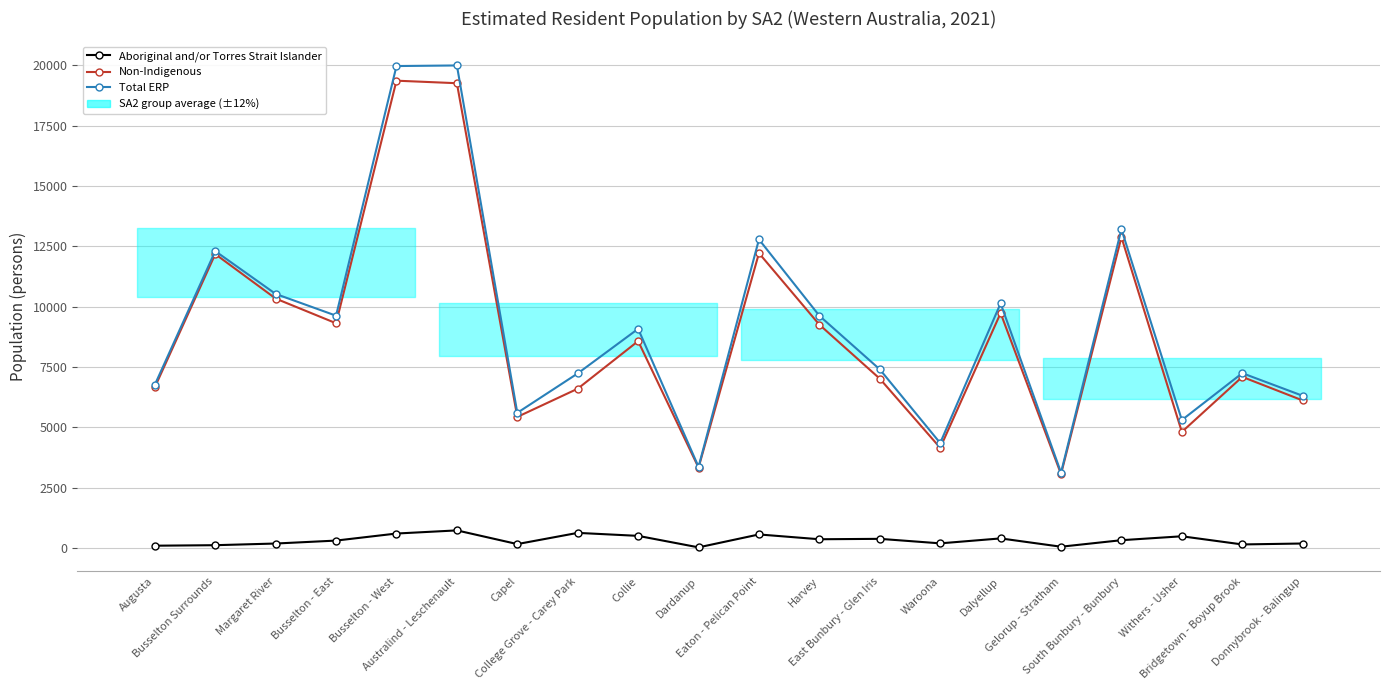

What is the label of the 7th point from the right?

Waroona